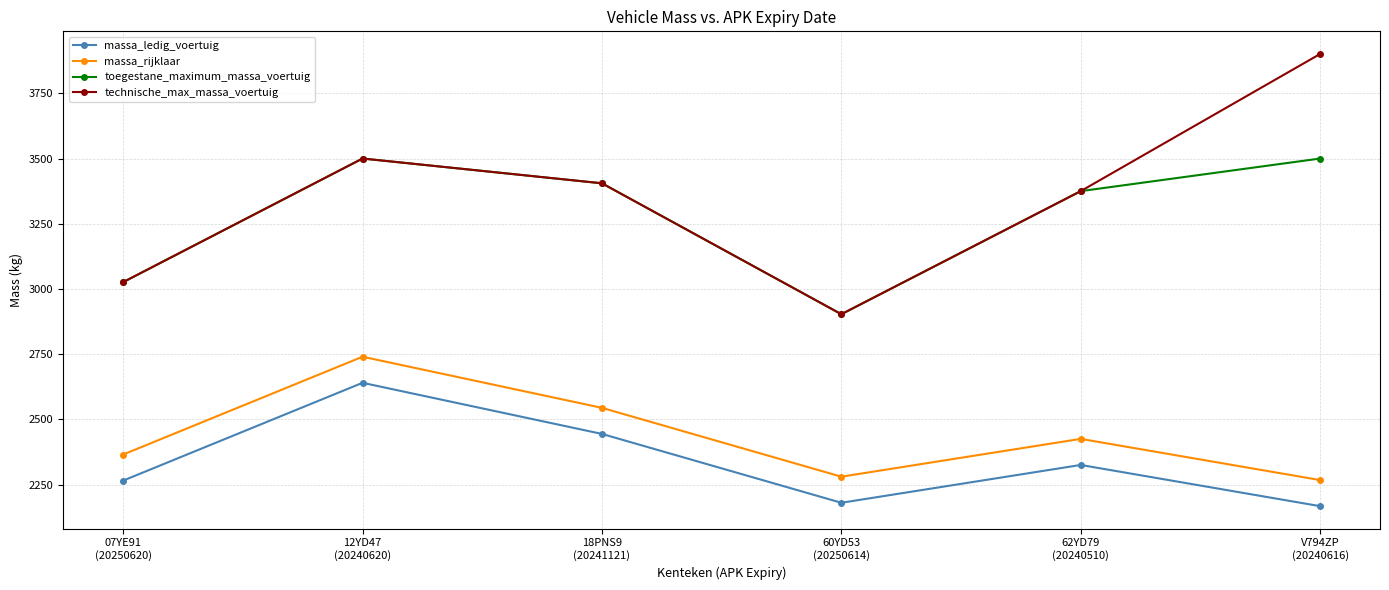

Reading right to left, transcribe all the data shown in this chart.

massa_ledig_voertuig: V794ZP
(20240616)=2167	62YD79
(20240510)=2325	60YD53
(20250614)=2180	18PNS9
(20241121)=2444	12YD47
(20240620)=2640	07YE91
(20250620)=2265
massa_rijklaar: V794ZP
(20240616)=2267	62YD79
(20240510)=2425	60YD53
(20250614)=2280	18PNS9
(20241121)=2544	12YD47
(20240620)=2740	07YE91
(20250620)=2365
toegestane_maximum_massa_voertuig: V794ZP
(20240616)=3500	62YD79
(20240510)=3375	60YD53
(20250614)=2903	18PNS9
(20241121)=3405	12YD47
(20240620)=3500	07YE91
(20250620)=3026
technische_max_massa_voertuig: V794ZP
(20240616)=3901	62YD79
(20240510)=3375	60YD53
(20250614)=2903	18PNS9
(20241121)=3405	12YD47
(20240620)=3500	07YE91
(20250620)=3026